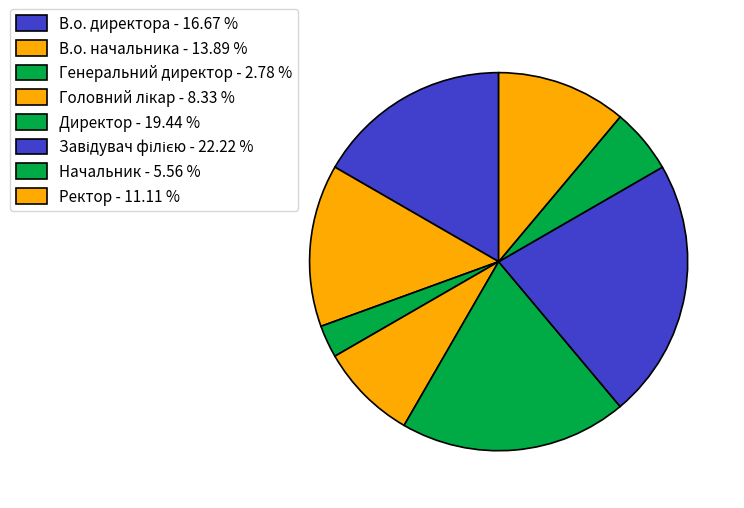

Does any single category account for the majority?

No